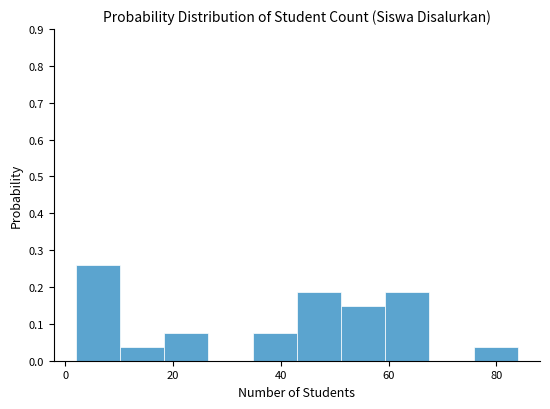

Reading left to right, transcribe this chart: for each bar, give the range it covers on the x-axis and its height. Neither the bar edges nor the heights are printed on the chart, so give them approximately, as read against the axes.

2.0 to 10.2: 0.26
10.2 to 18.4: 0.04
18.4 to 26.6: 0.07
26.6 to 34.8: 0
34.8 to 43.0: 0.07
43.0 to 51.2: 0.19
51.2 to 59.4: 0.15
59.4 to 67.6: 0.19
67.6 to 75.8: 0
75.8 to 84.0: 0.04